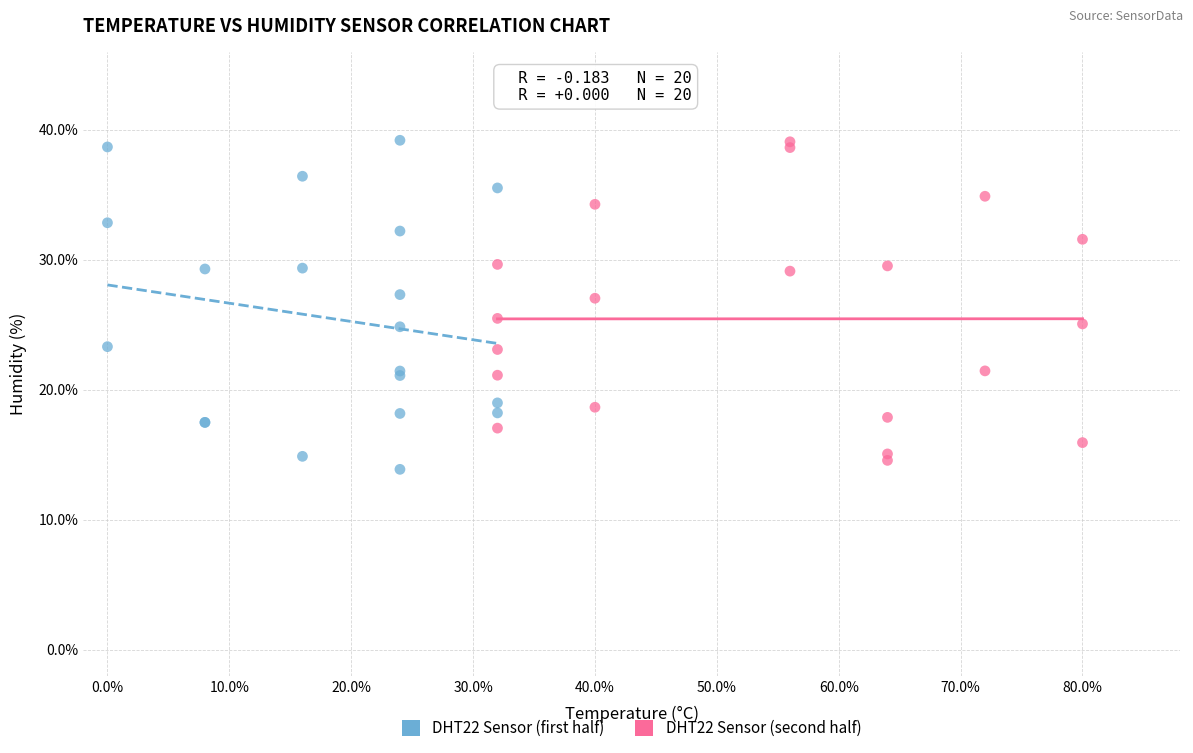

What are all the series names shown in the legend?

DHT22 Sensor (first half), DHT22 Sensor (second half)